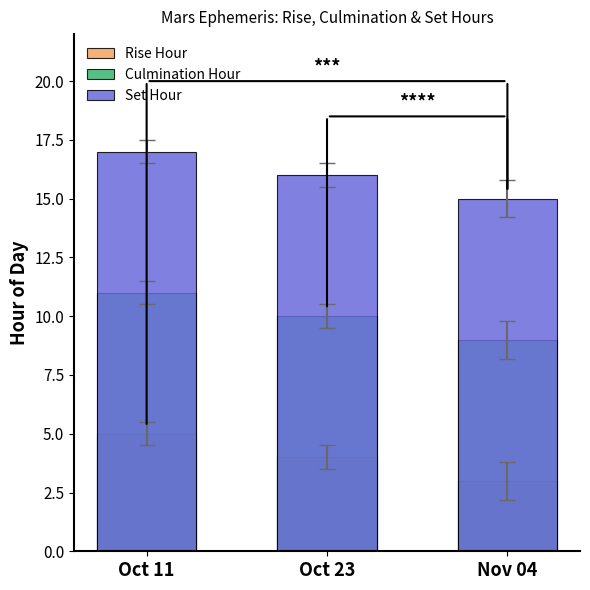

Reading left to right, extract all data points from this chart.

Rise Hour: Oct 11=5	Oct 23=4	Nov 04=3
Culmination Hour: Oct 11=11	Oct 23=10	Nov 04=9
Set Hour: Oct 11=17	Oct 23=16	Nov 04=15